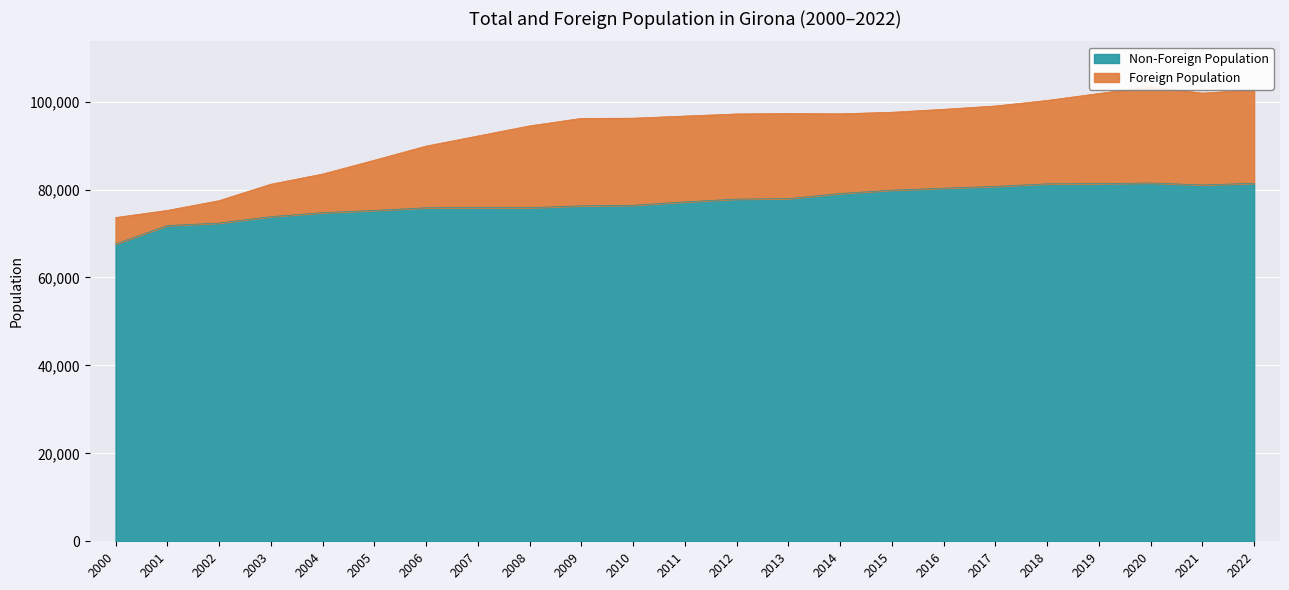

Reading left to right, transcribe all the data shown in this chart.

73637	75256	77475	81220	83531	86672	89890	92186	94484	96188	96236	96722	97198	97292	97227	97586	98255	99013	100266	101852	103369	101932	102666